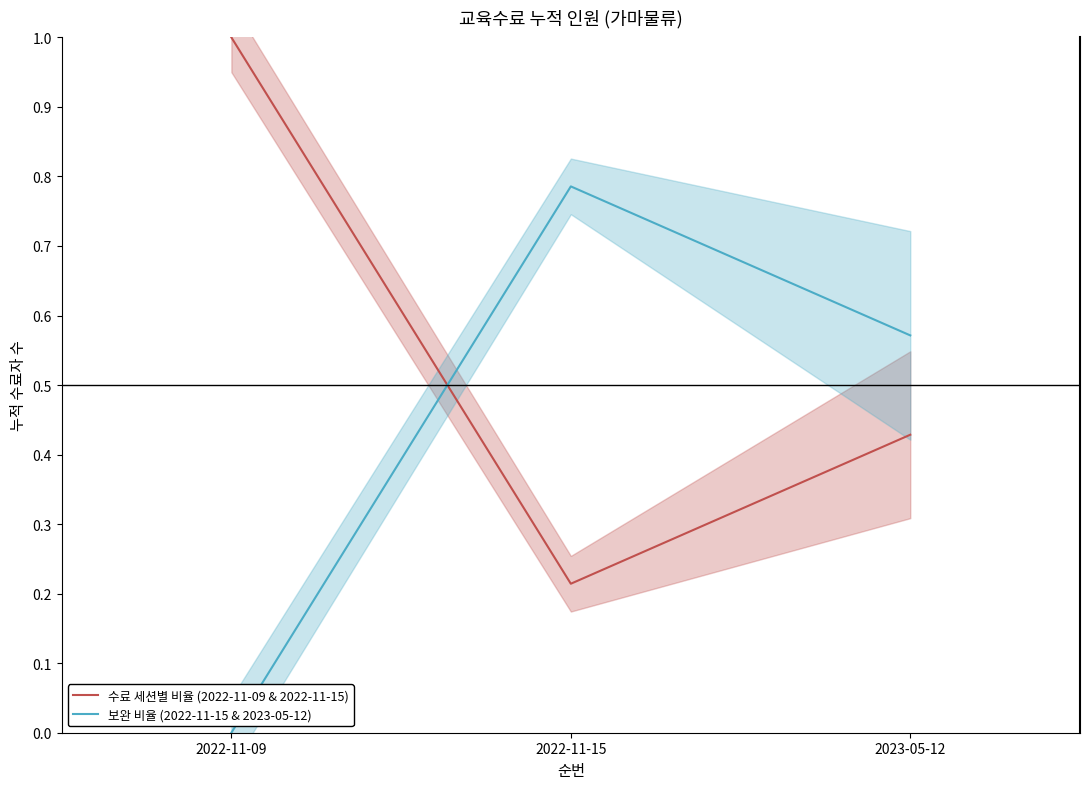

What is the label of the 1st point from the right?

2023-05-12